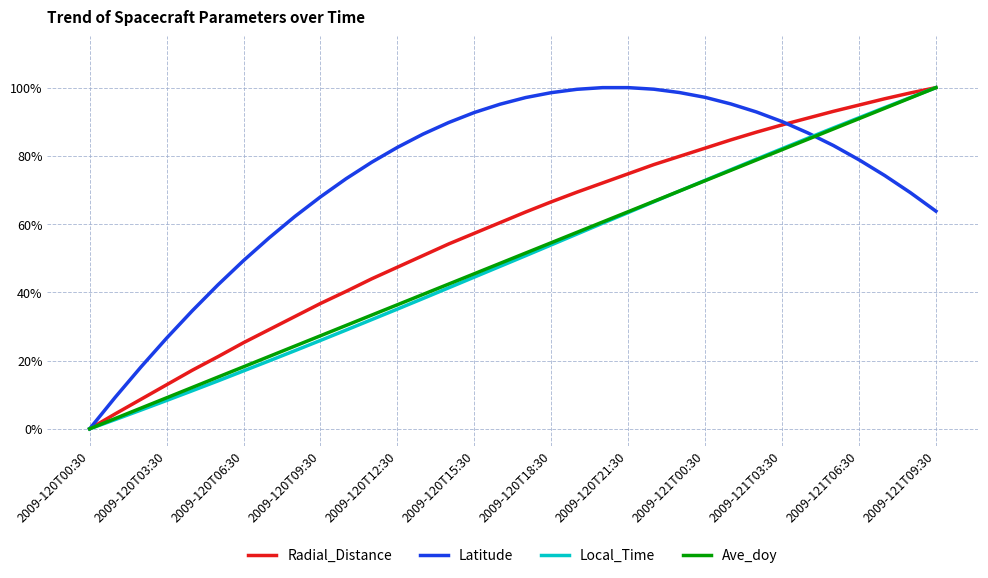

True or false: Radial_Distance and Ave_doy intersect in this chart.

False